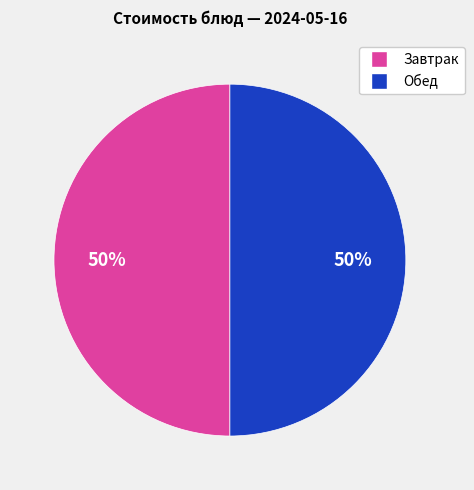

To the nearest percent, what is the average slice percentage?

50%